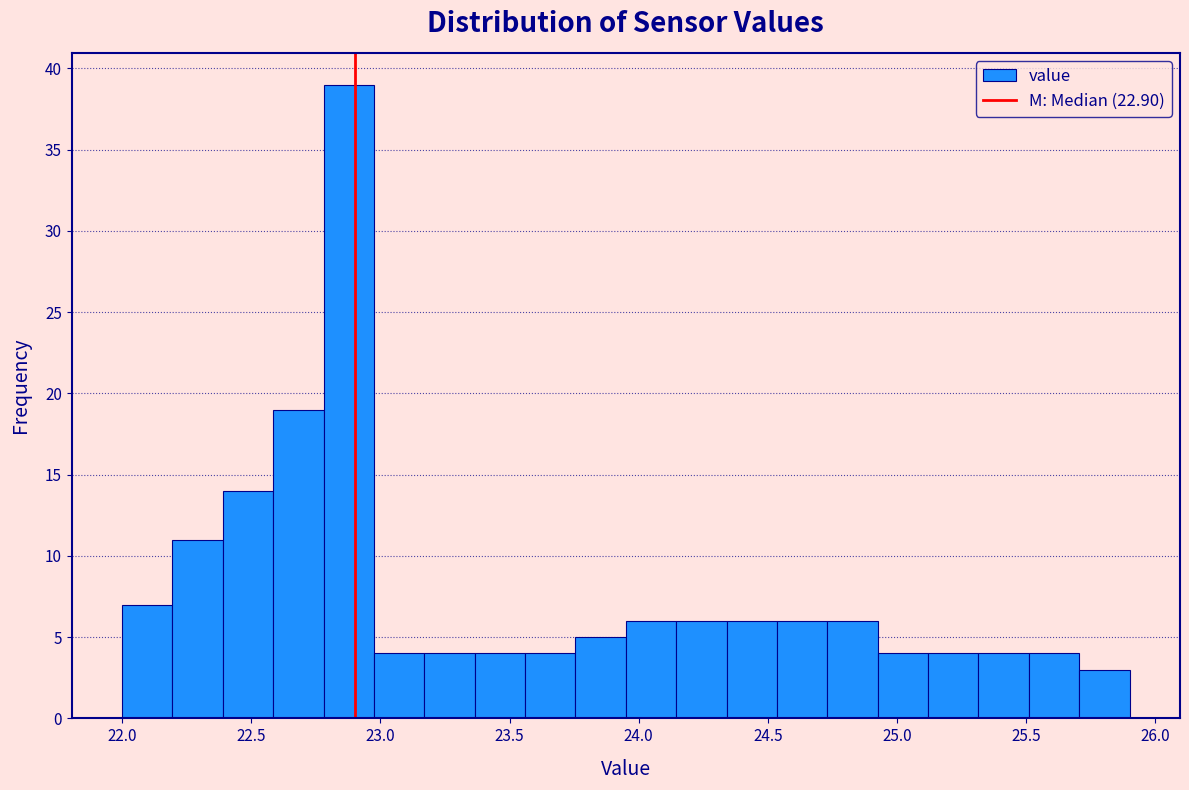

Read against the x-axis, roughly where is the centre of the tallest bar?

22.90